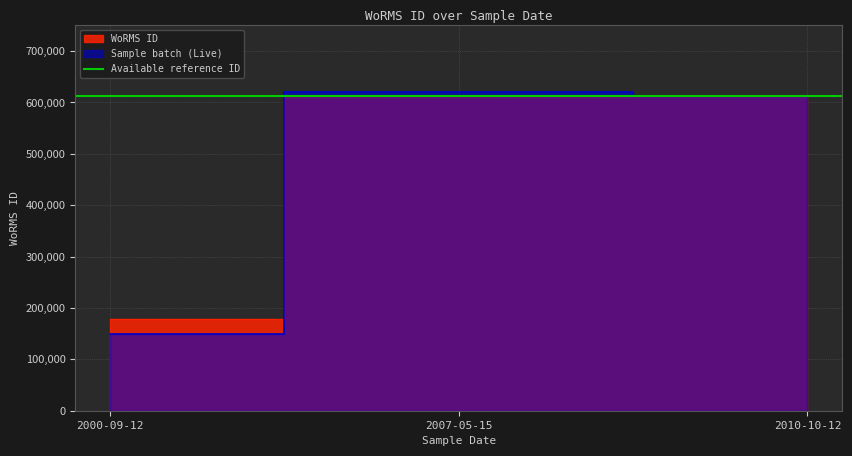

How many data points are less than 613596?

1